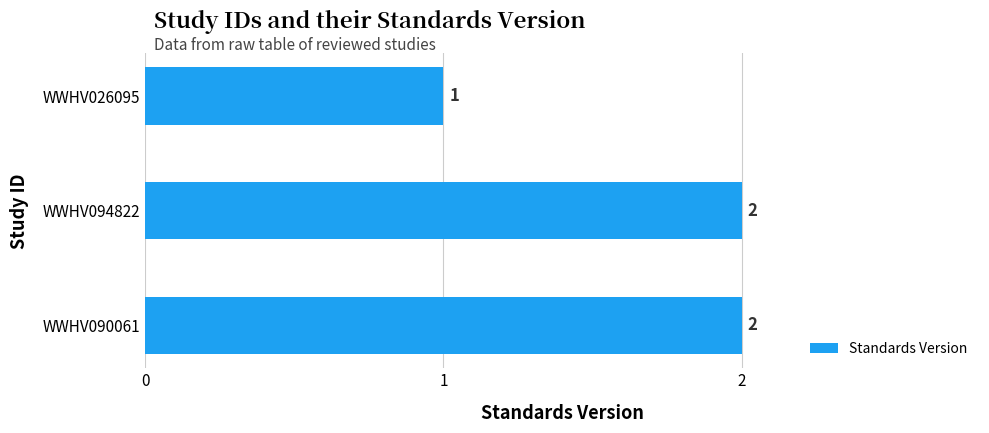

Between WWHV026095 and WWHV090061, which is larger?

WWHV090061